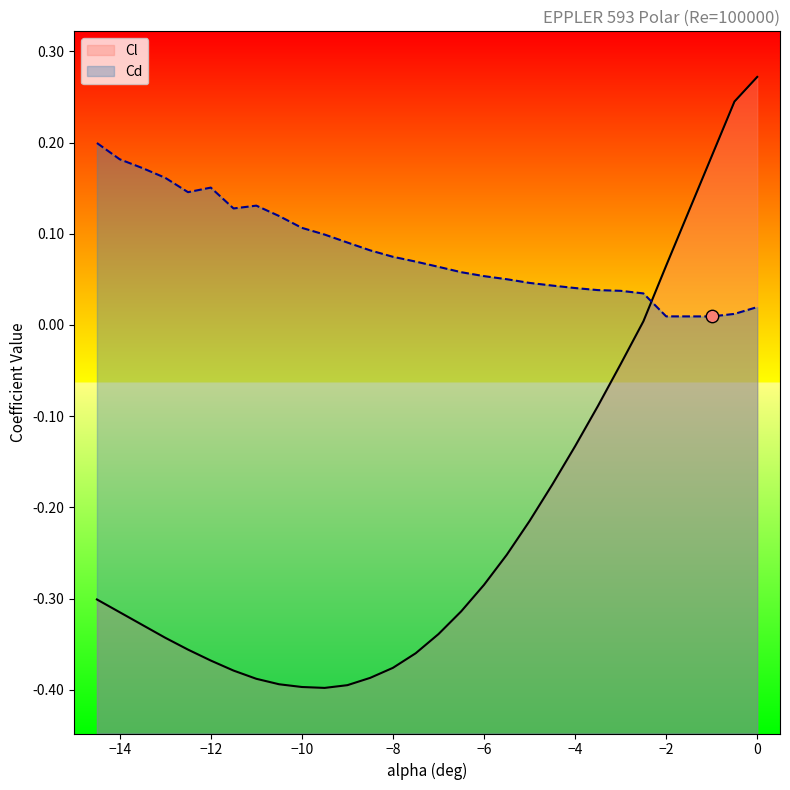

At how many categories does at least one series exceed 0?

30